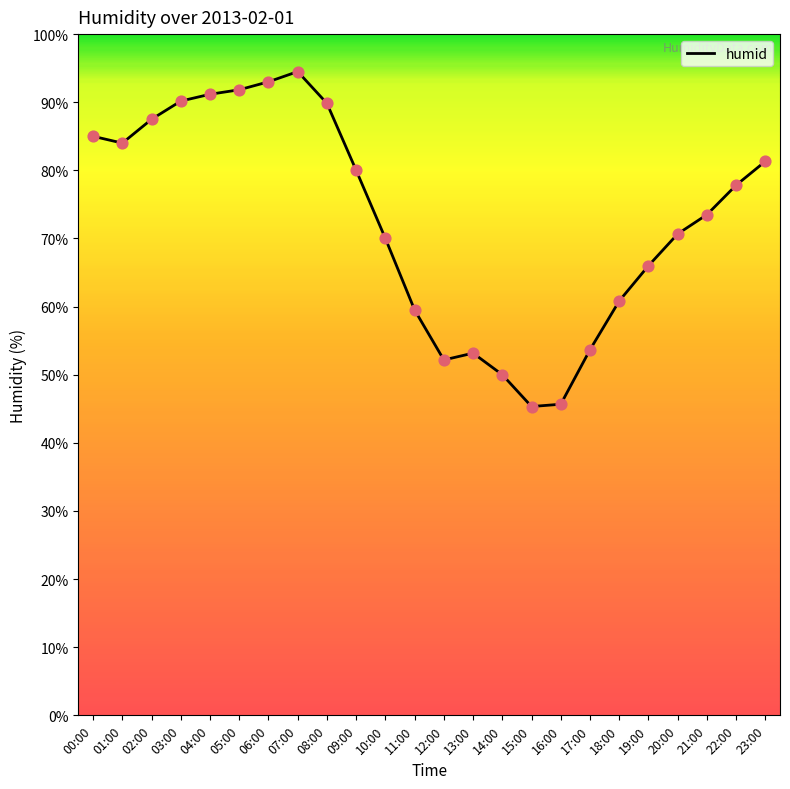

What is the ratio of the value at 00:00 to the value at 03:00?

0.9